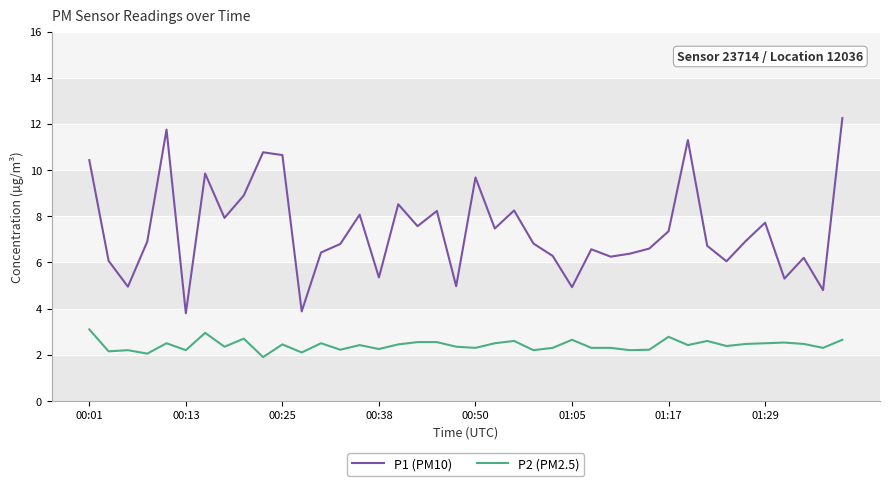

Is this an area chart (filled region under the line)?

No